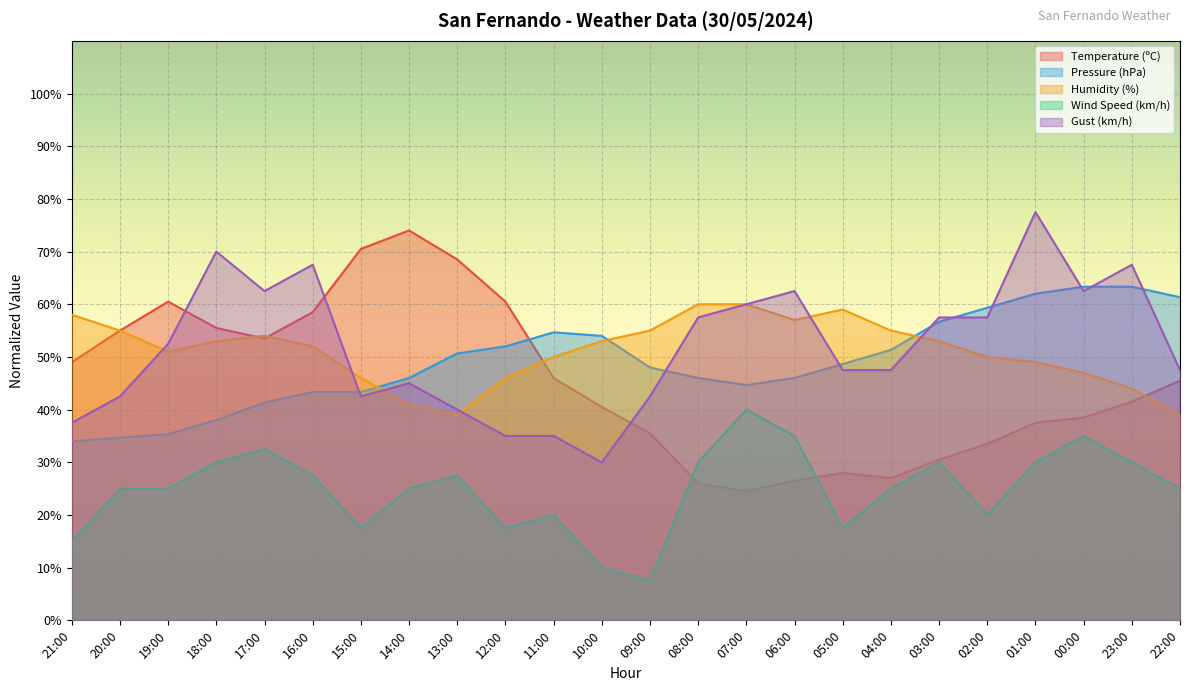

In Pressure (hPa), how many points are higher than both neighbors (excluding endpoints)?

1